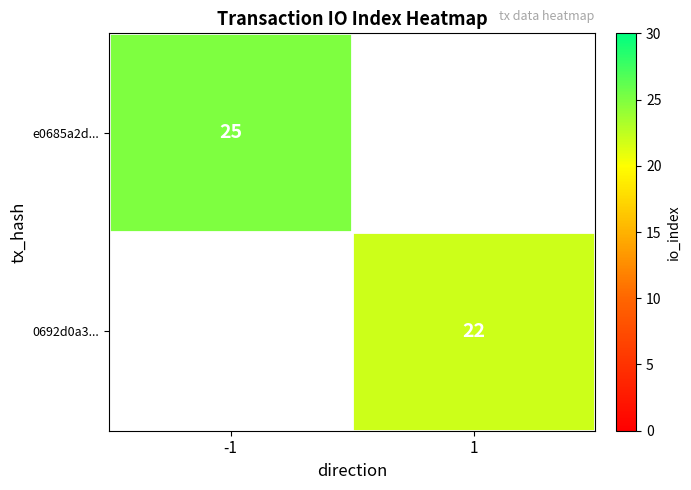

The value of e0685a2d... at -1 is 25. True or false?

True